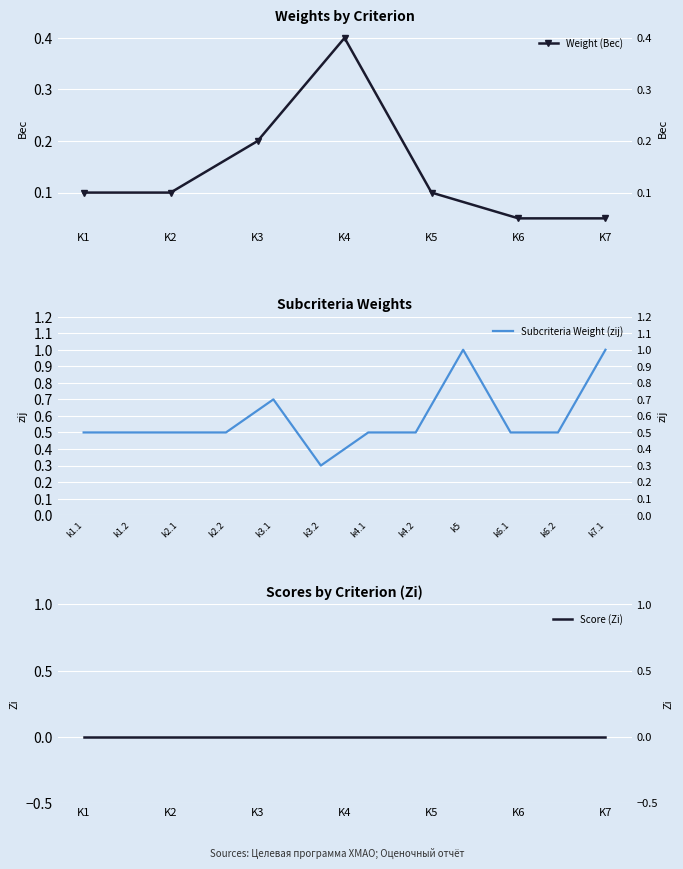

Is this an area chart (filled region under the line)?

No